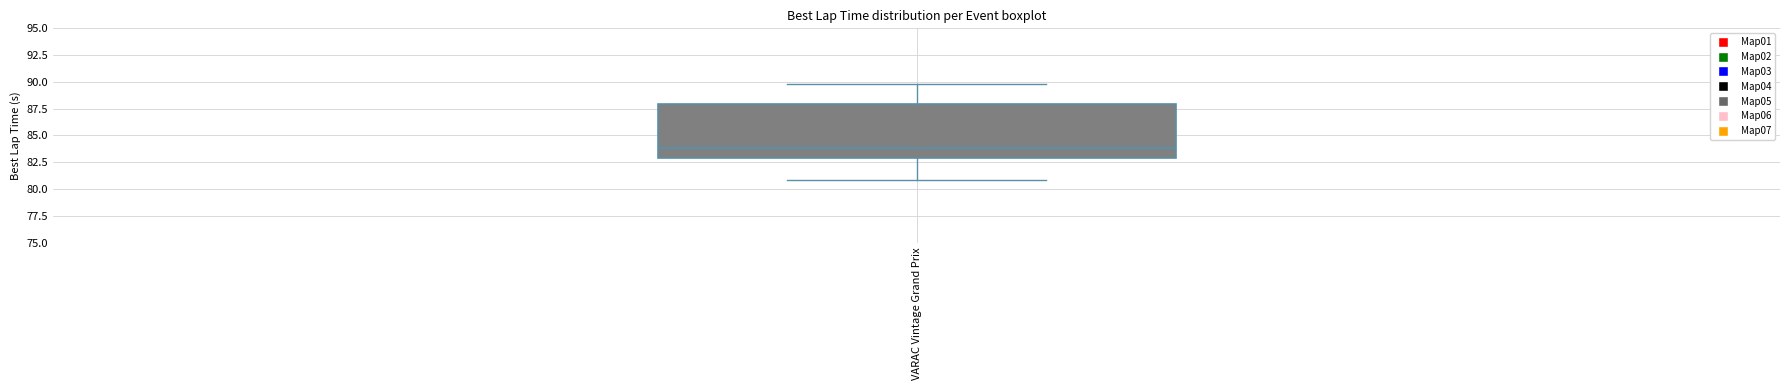

Transcribe this box plot: give where the median line is, the range the box spans, and where the two whiskers end, as read against the y-axis. The values are not printed on the chart, so give them approximately, as read against the axis.

median 84, box 83 to 88, whiskers 81 to 90